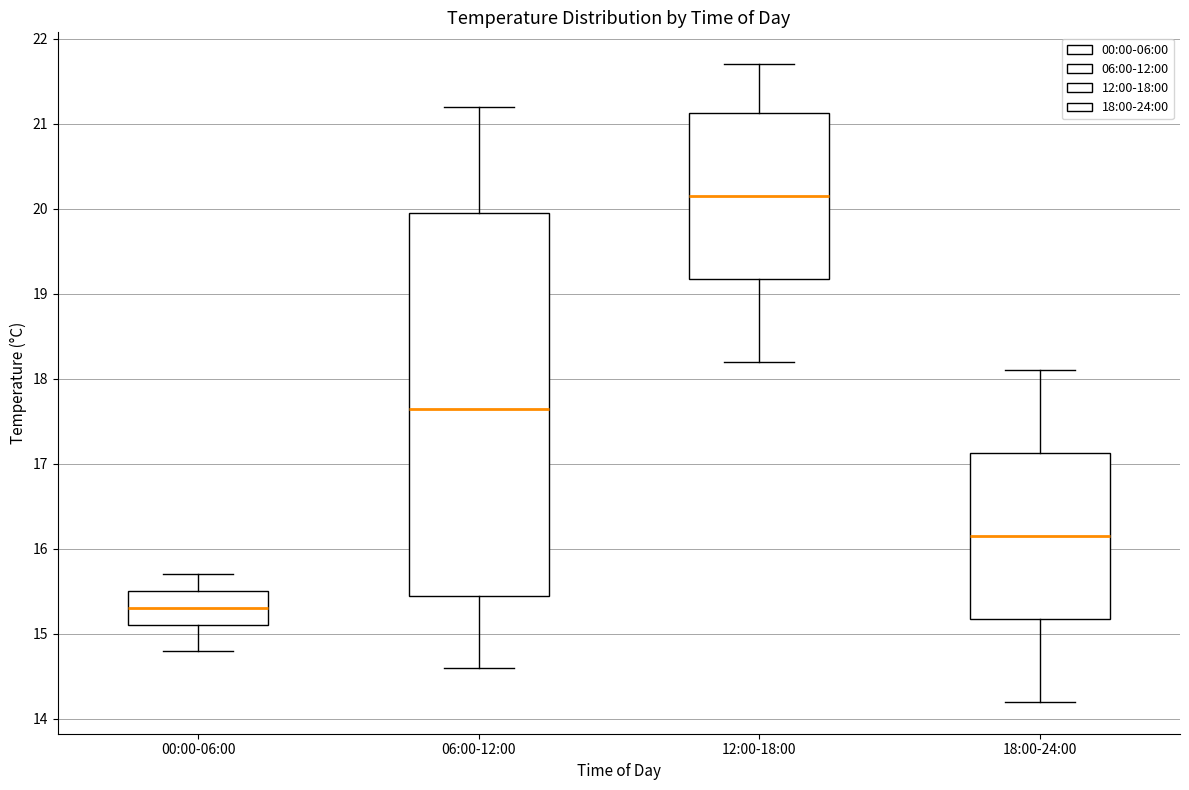

Which box's median line is the highest?

12:00-18:00